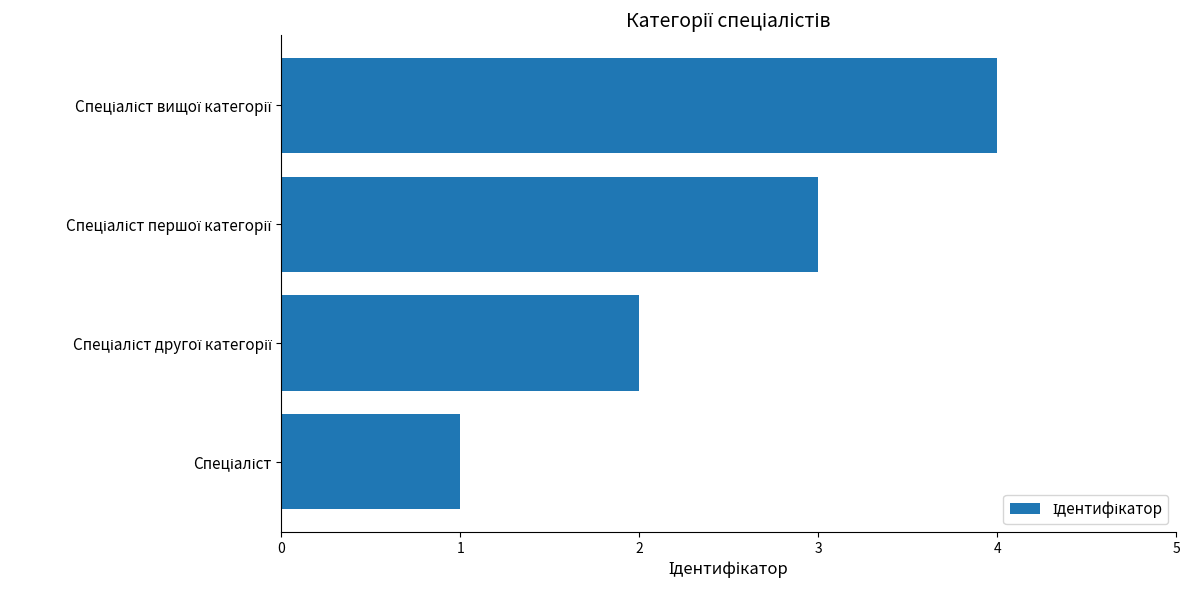

What is the greatest value displayed?

4